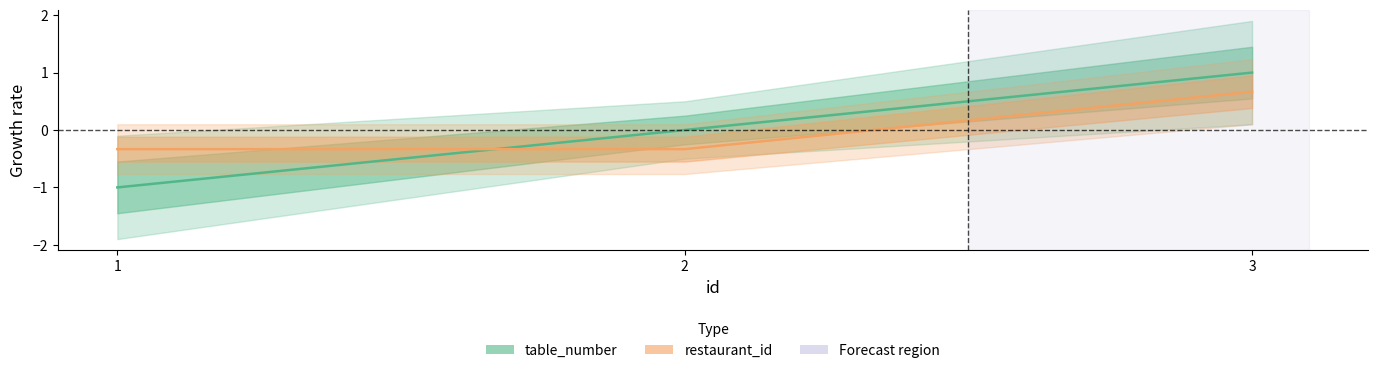

What is the highest value of the table_number series?

1.0